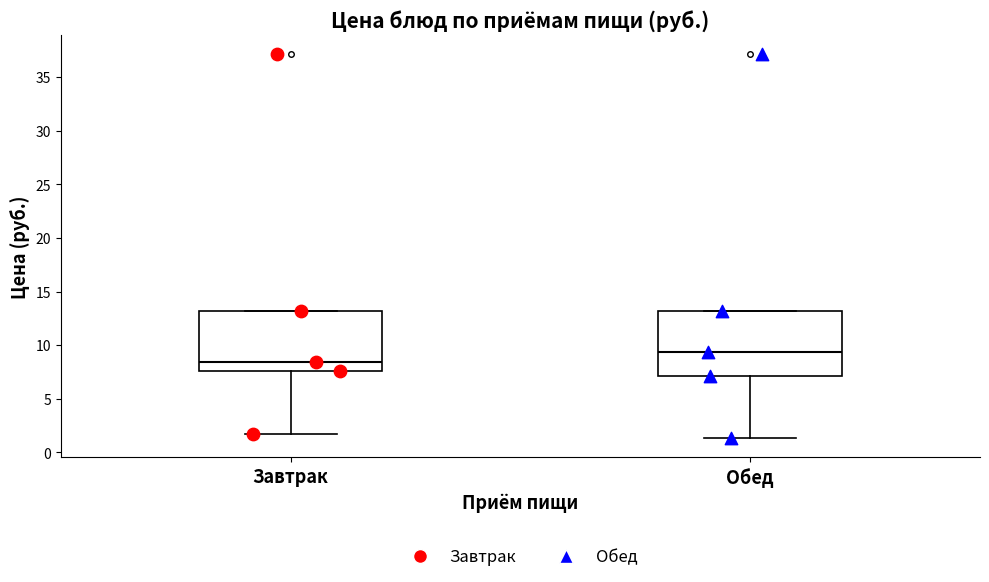

Comparing the boxes themselves (not the whiskers), which one is the tallest?

Обед